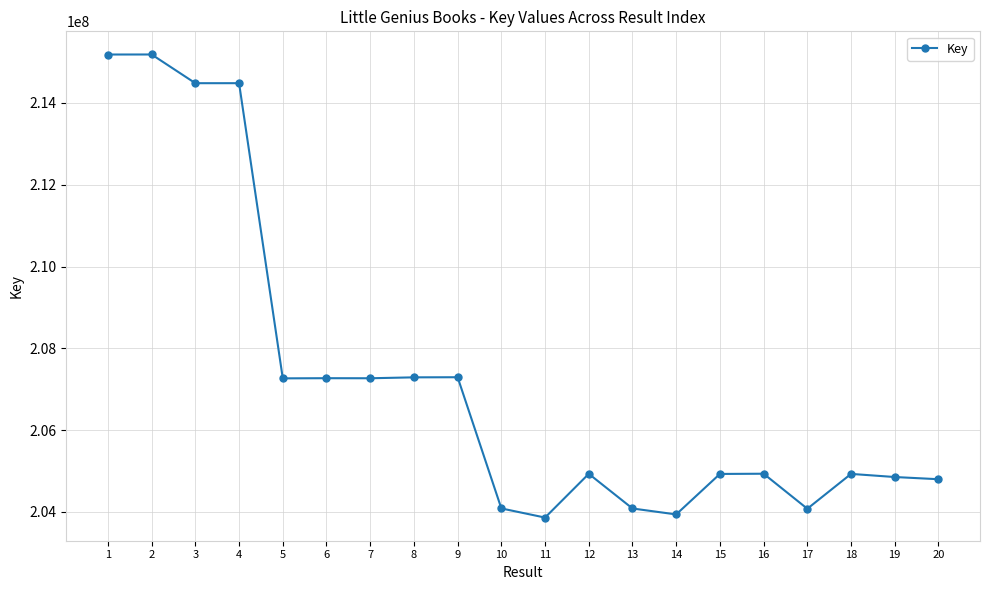

Approximately how many times larger is the value at 9 compared to 3?

1.0